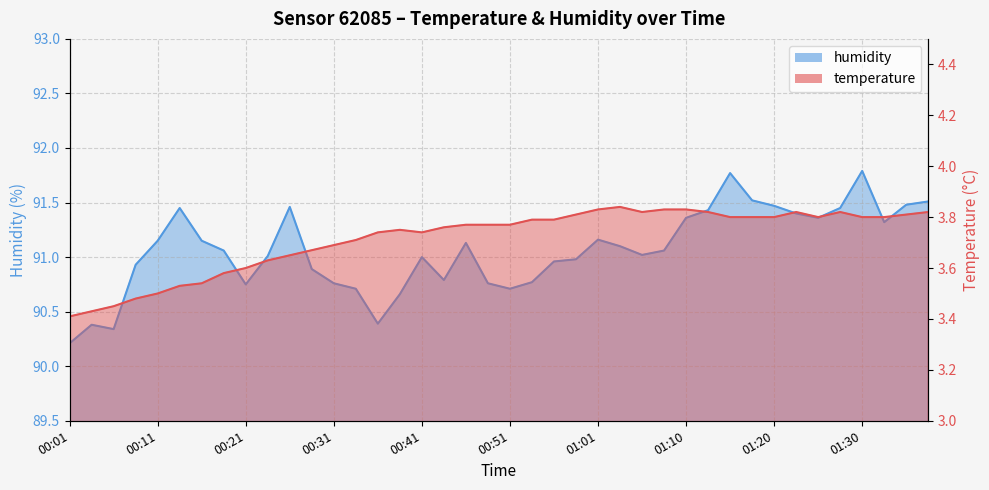

List the labels in order of humidity value, smallest first.

00:01, 00:06, 00:04, 00:36, 00:38, 00:33, 00:51, 00:21, 00:31, 00:48, 00:53, 00:43, 00:28, 00:08, 00:56, 00:58, 00:41, 00:23, 01:05, 00:18, 01:08, 01:03, 00:46, 00:11, 00:16, 01:01, 01:32, 01:10, 01:25, 01:23, 01:13, 00:13, 01:27, 00:26, 01:20, 01:35, 01:37, 01:18, 01:15, 01:30